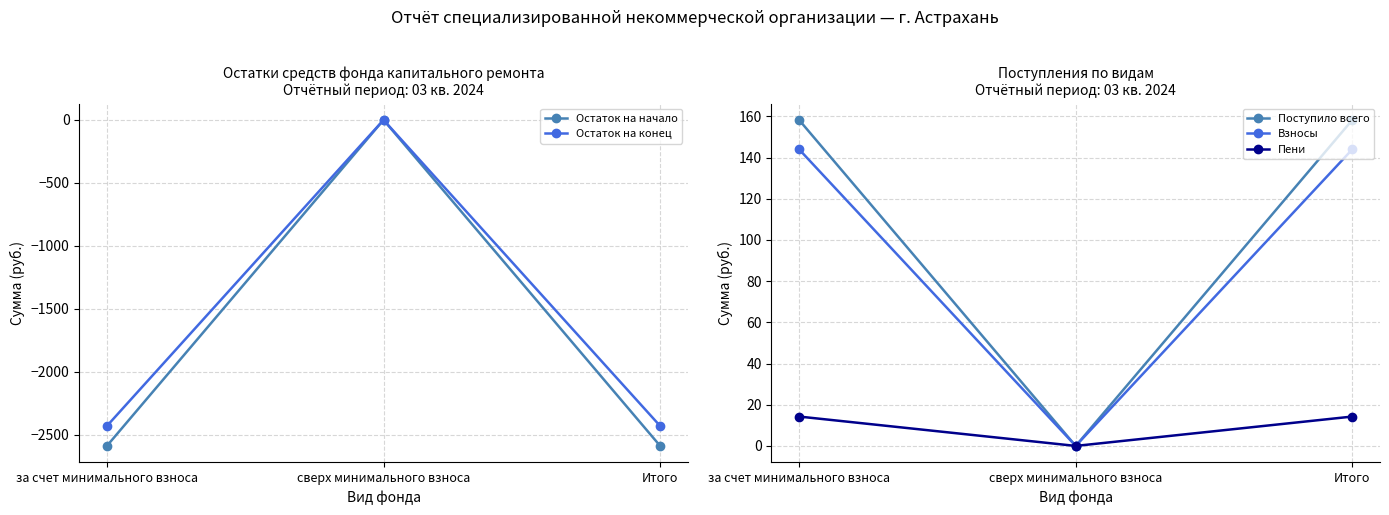

Is it true that Пени equals 3.1 at за счет минимального взноса?

False